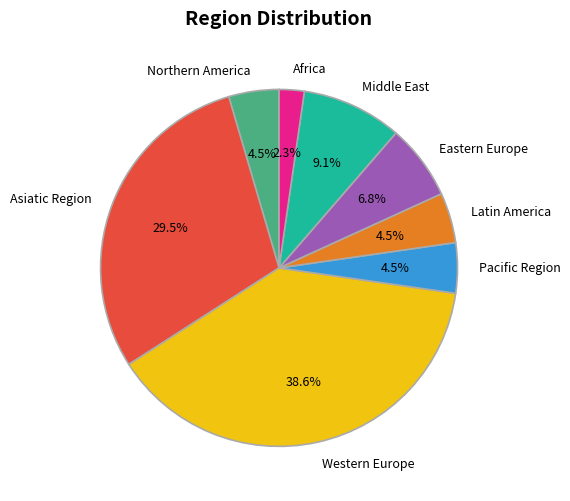

Is the sum of Northern America and Eastern Europe greater than half?

No